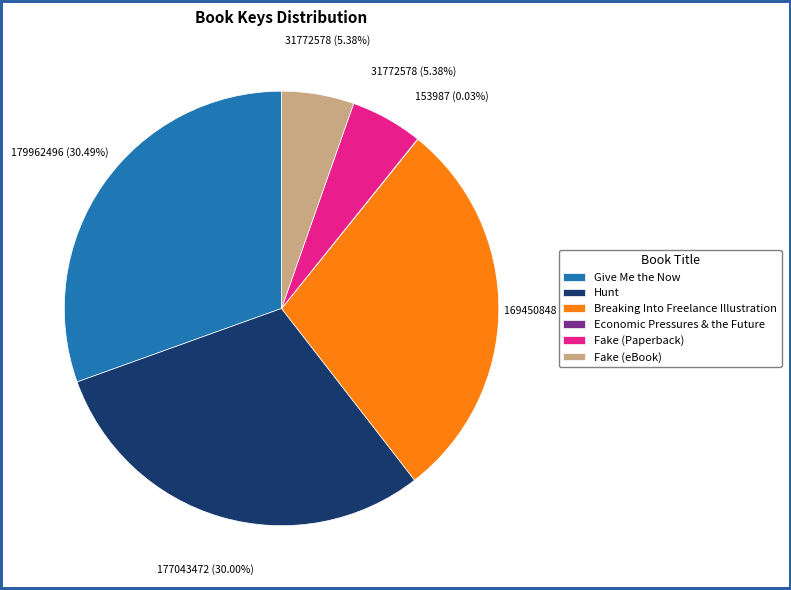

What is the ratio of the value at Breaking Into Freelance Illustration to the value at Fake (eBook)?

5.3